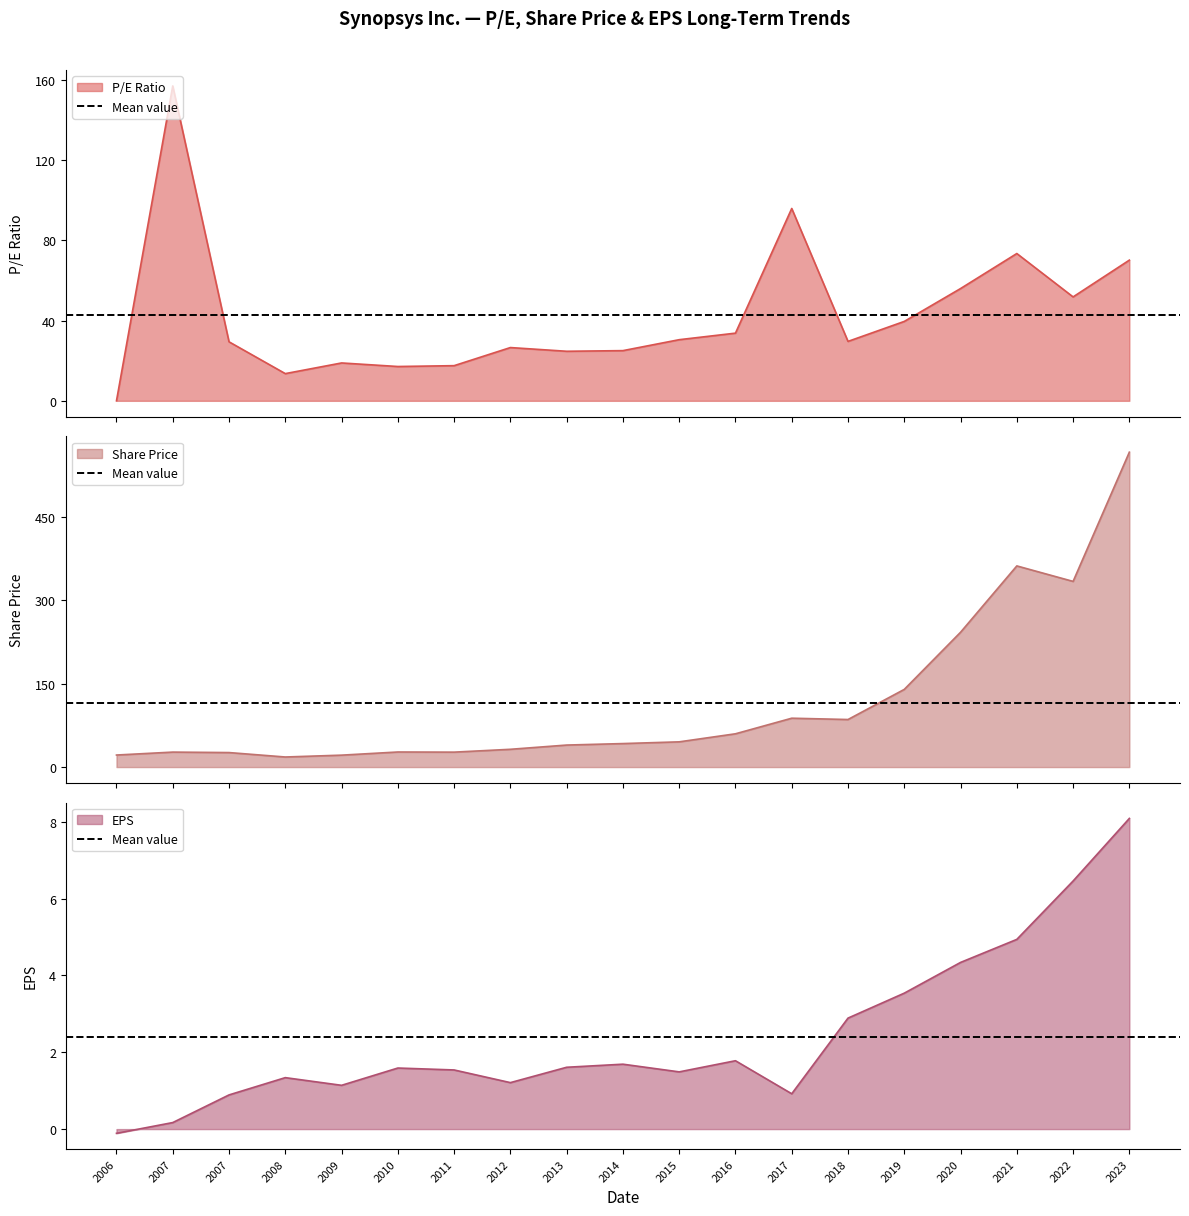

At which label does Share Price reach its peak?

2023